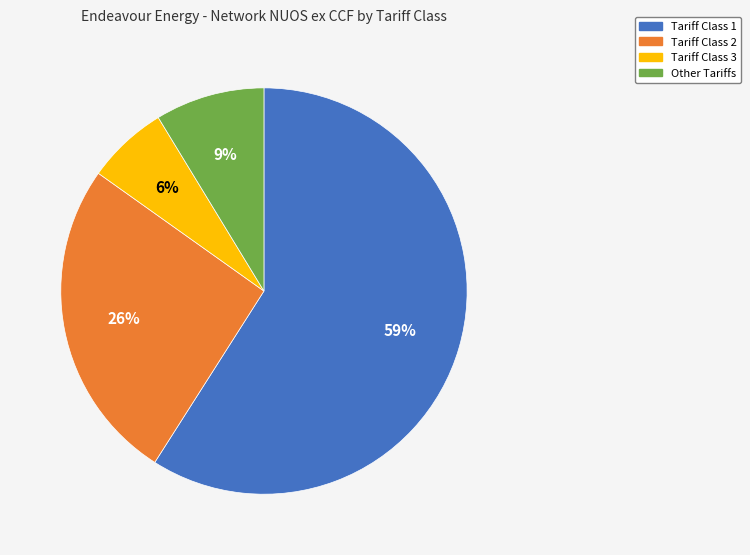

Between Tariff Class 1 and Tariff Class 2, which is larger?

Tariff Class 1